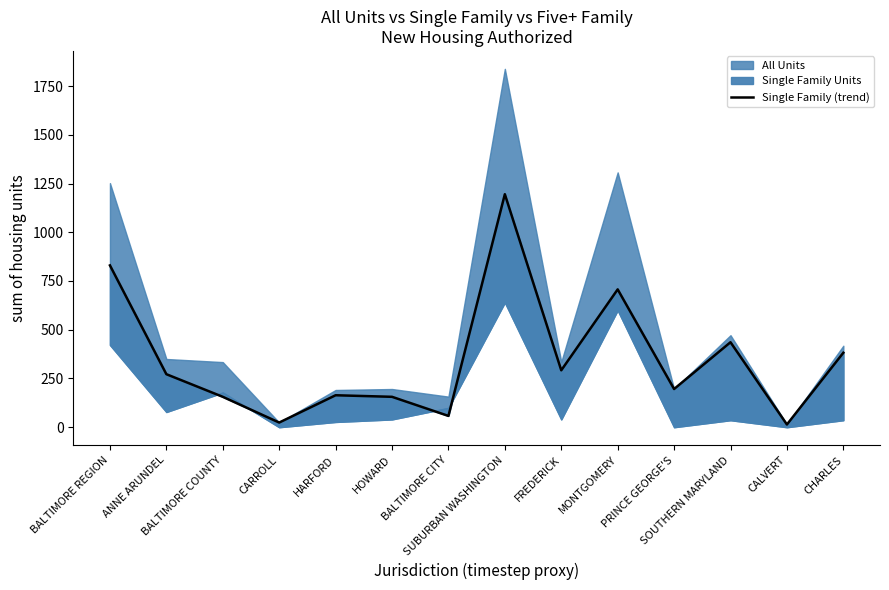

At which category does the chart reach its minimum across all series?

CALVERT